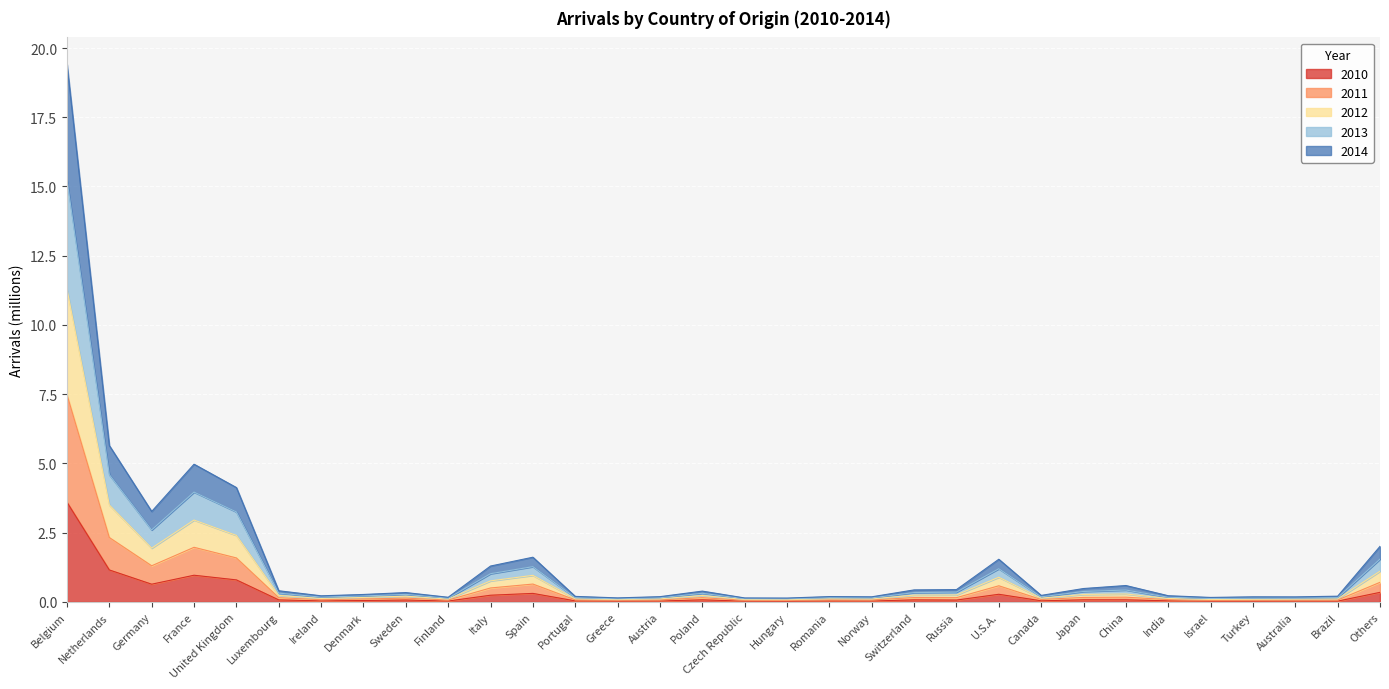

Which category has the highest value in the 2010 series?

Belgium